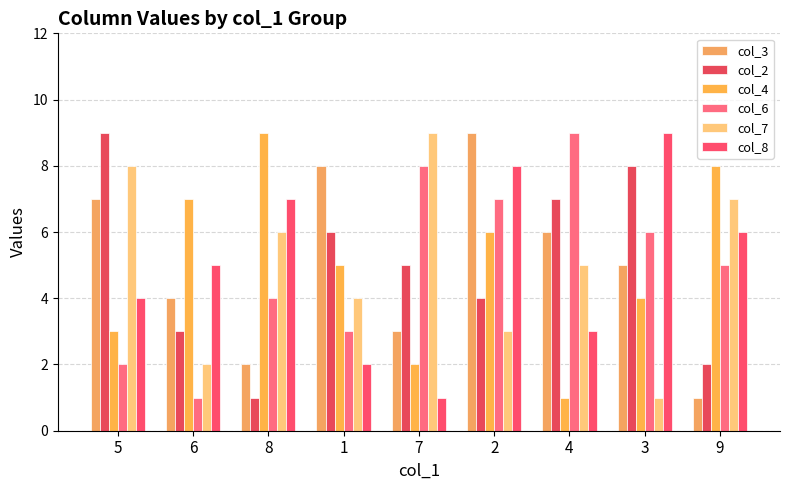

Are the bars horizontal?

No